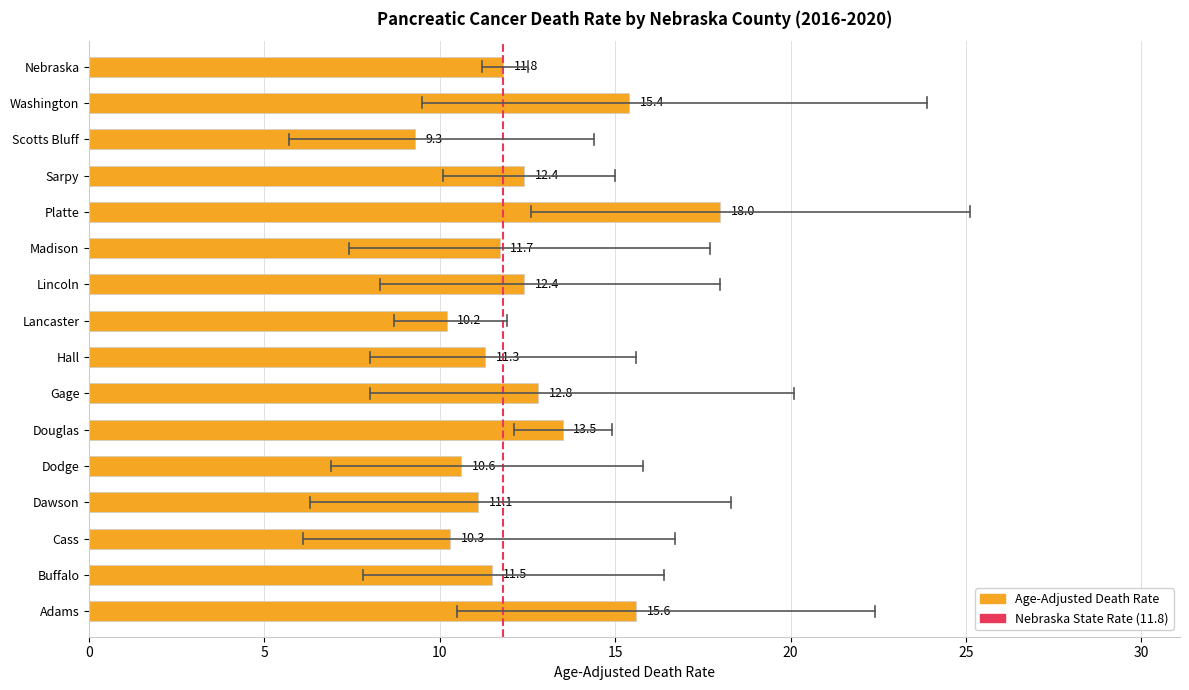

How many data points are less than 11?

4